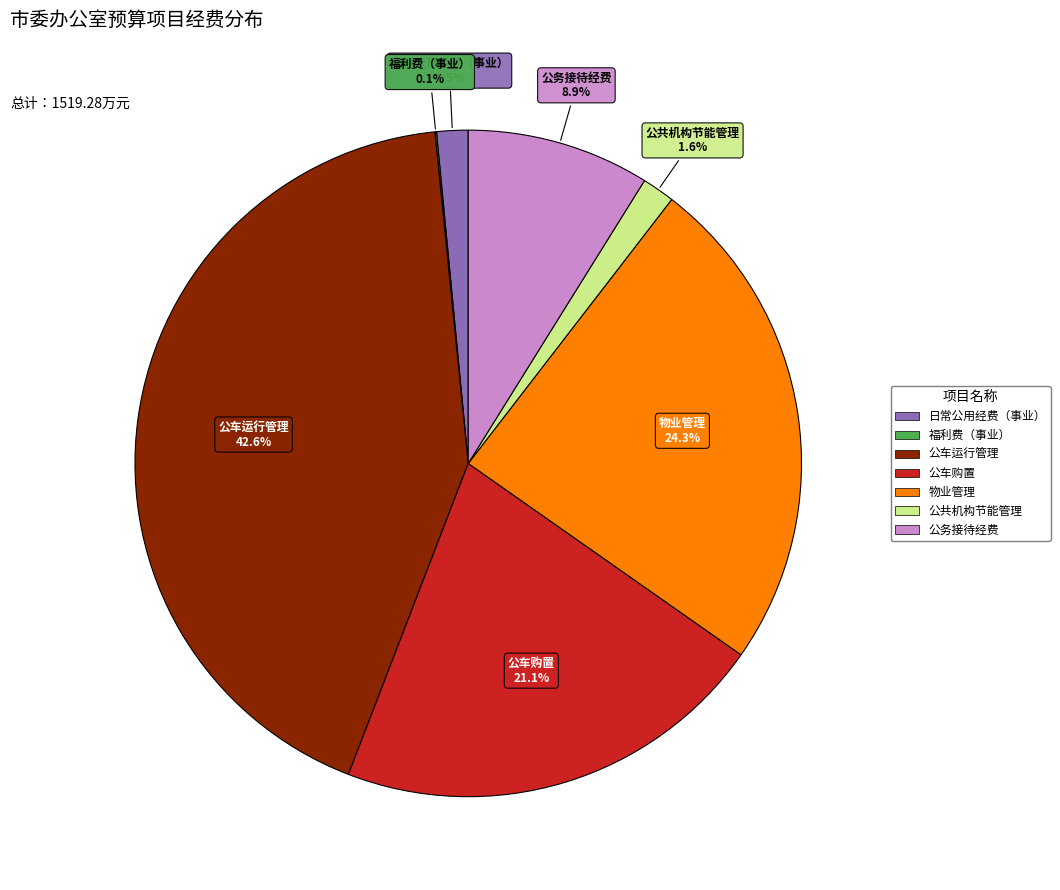

Is there any slice that represents more than half of the pie?

No